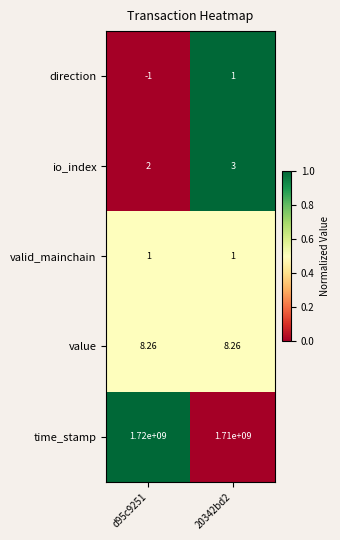

Which series changed the most between d95c9251 and 20342bd2?

time_stamp